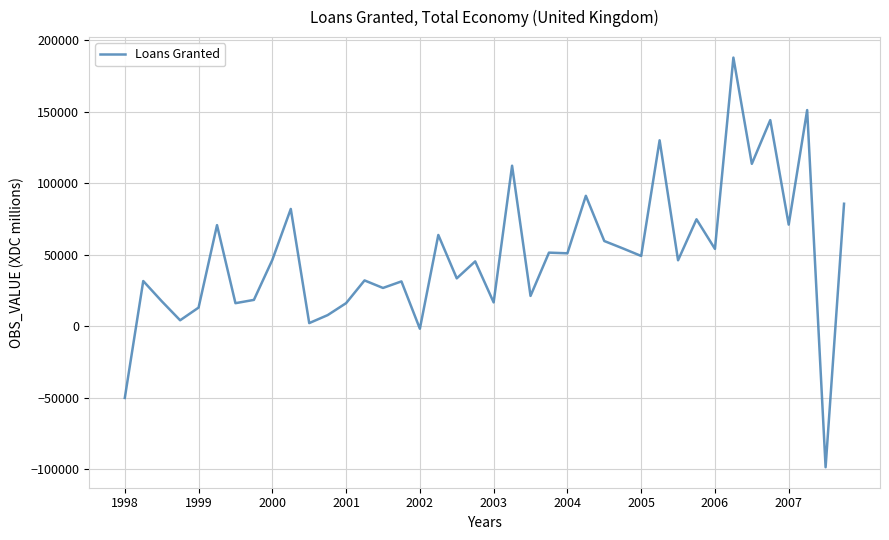

Does the chart have visible grid lines?

Yes